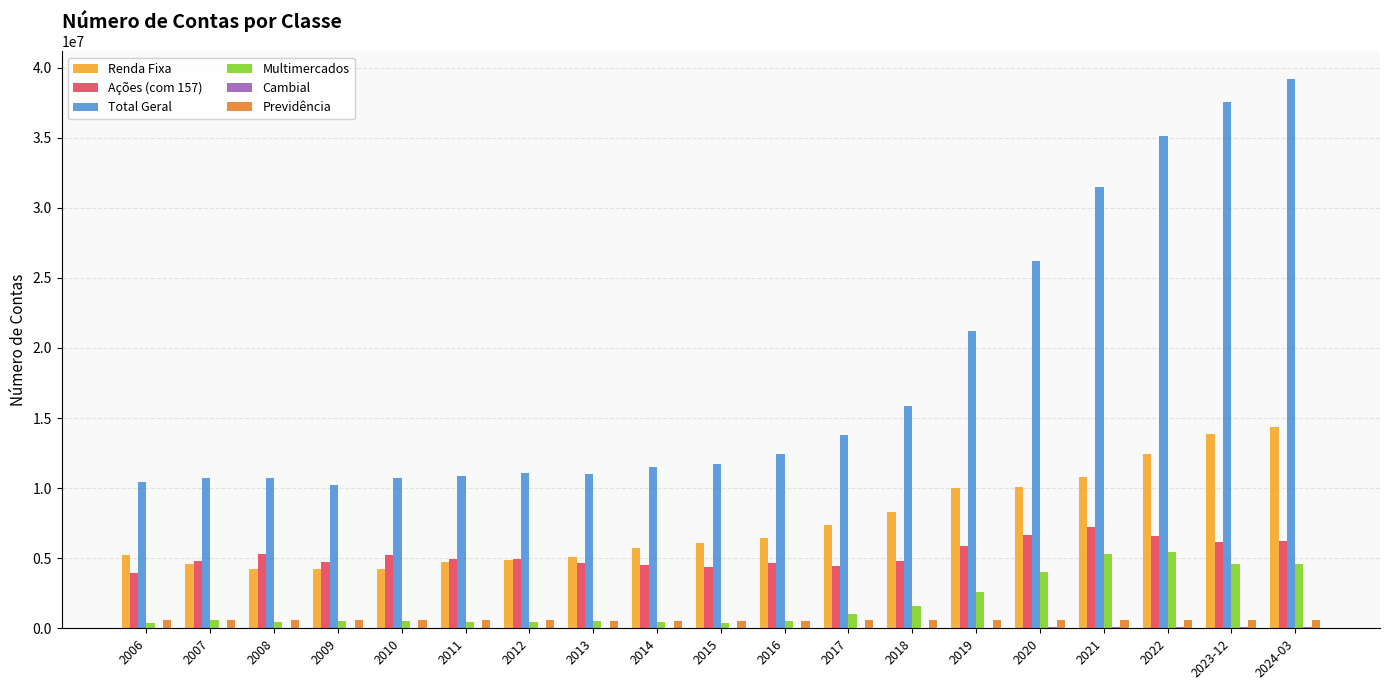

What is the spread (max minus min) of values at 2015?

11659750